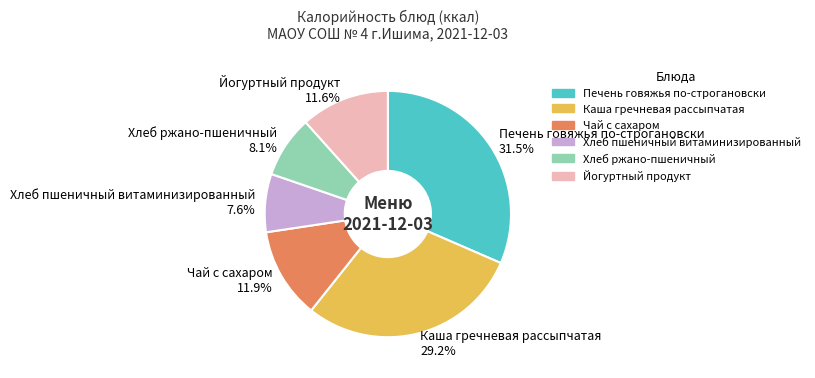

Does Печень говяжья по-строгановски account for over 50% of the chart?

No